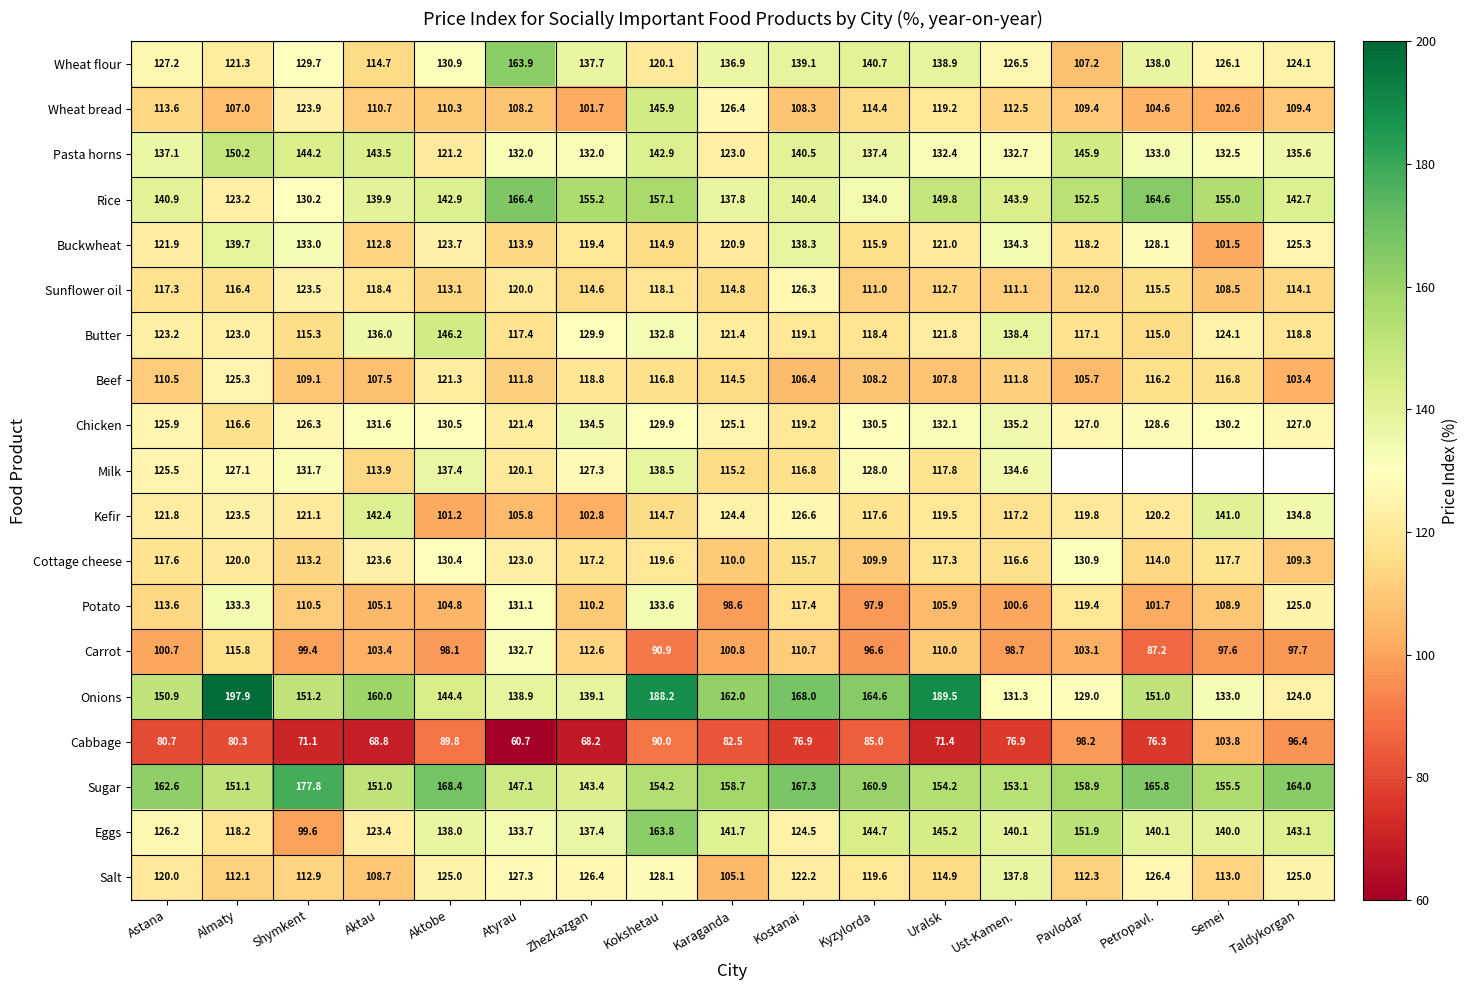

What is the difference between the Onions values at Astana and Kokshetau?

37.3